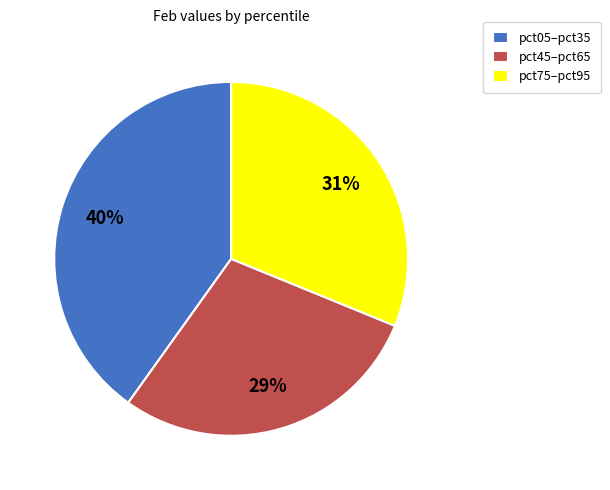

How many slices are in this pie chart?

3